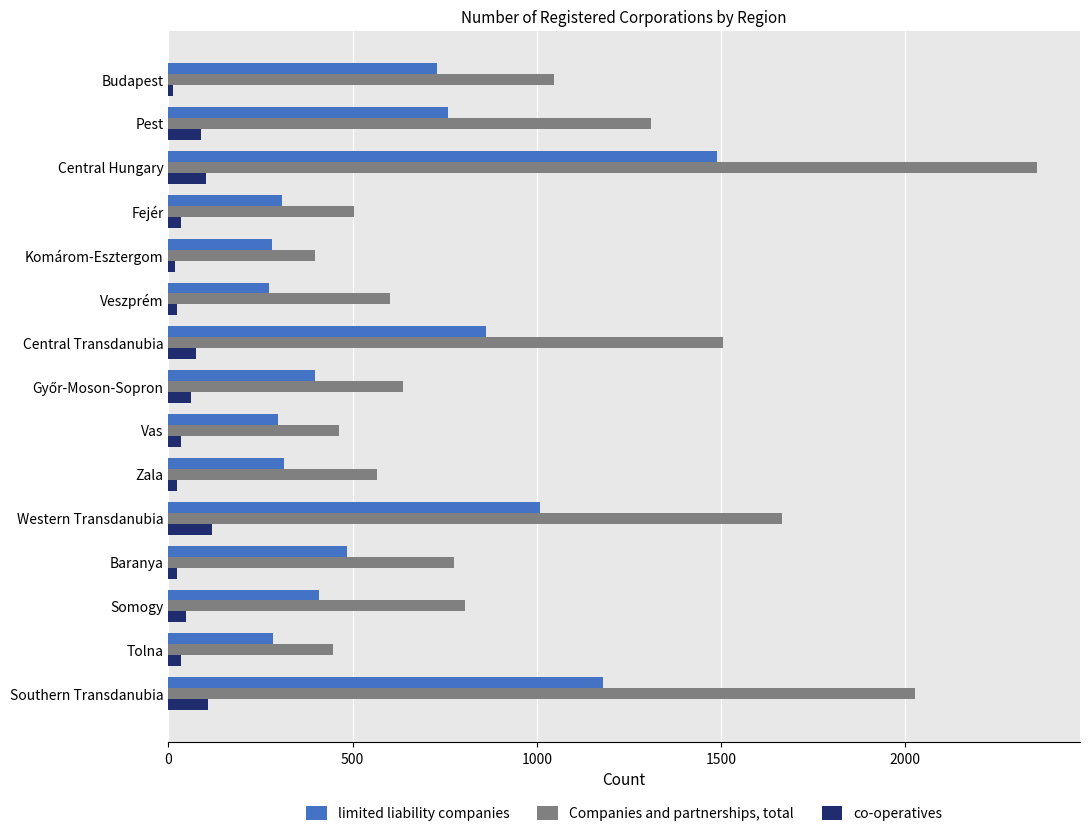

At Western Transdanubia, list the series in order from largest to smallest.

Companies and partnerships, total, limited liability companies, co-operatives